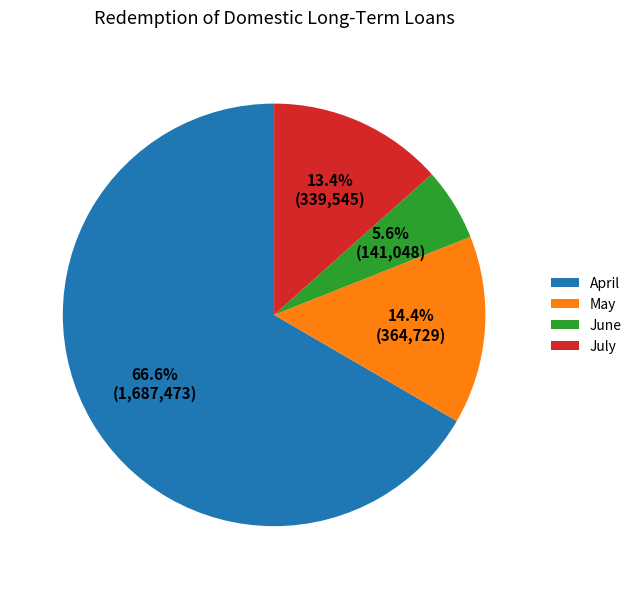

What percentage is the April slice, to the nearest percent?

67%